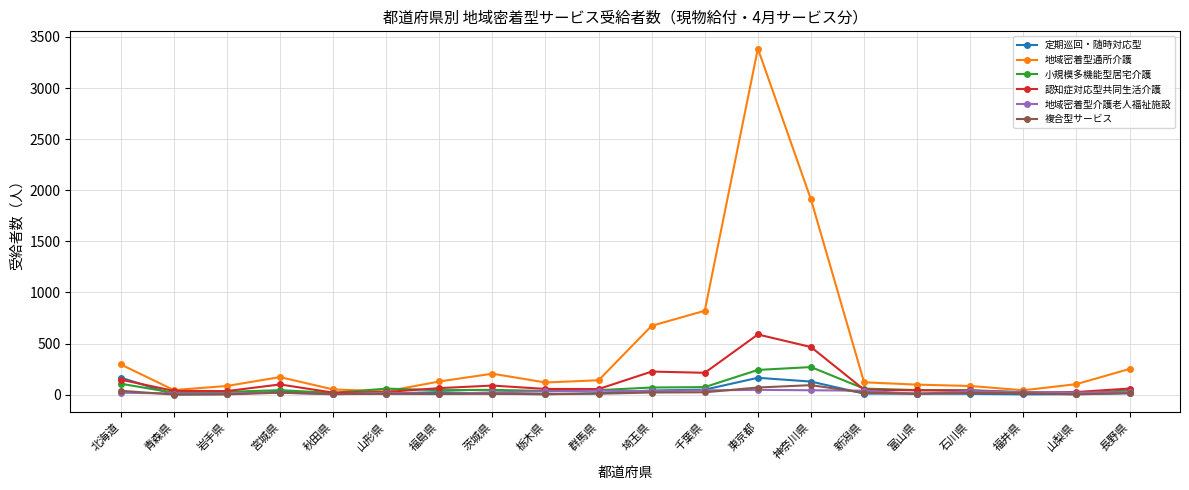

True or false: 地域密着型通所介護 has more than 0 interior local peaks.

True